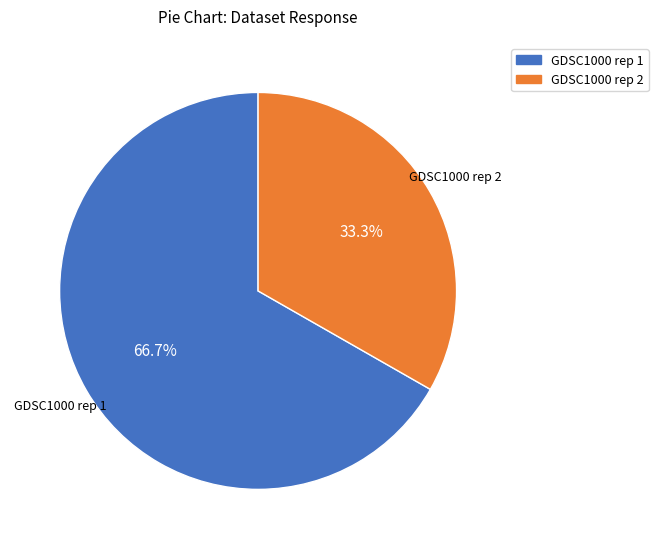

Combined, what portion of the pie is GDSC1000 rep 2 and GDSC1000 rep 1?

100.0%